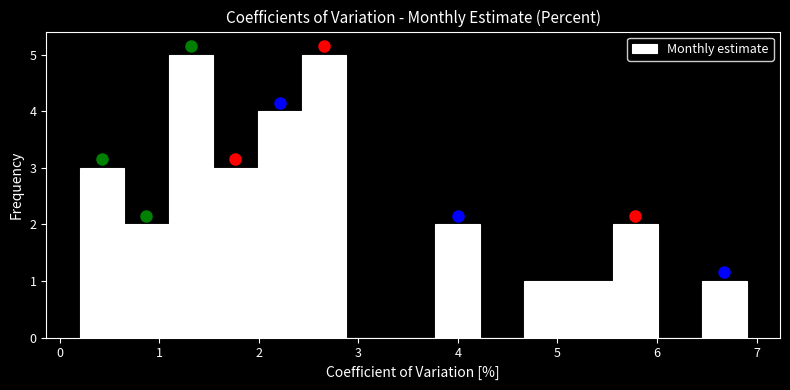

How tall is the bar that spans 2.4 to 2.9 on the x-axis? Neither the bar edges nor the heights are printed on the chart, so give them approximately, as read against the axes.

5